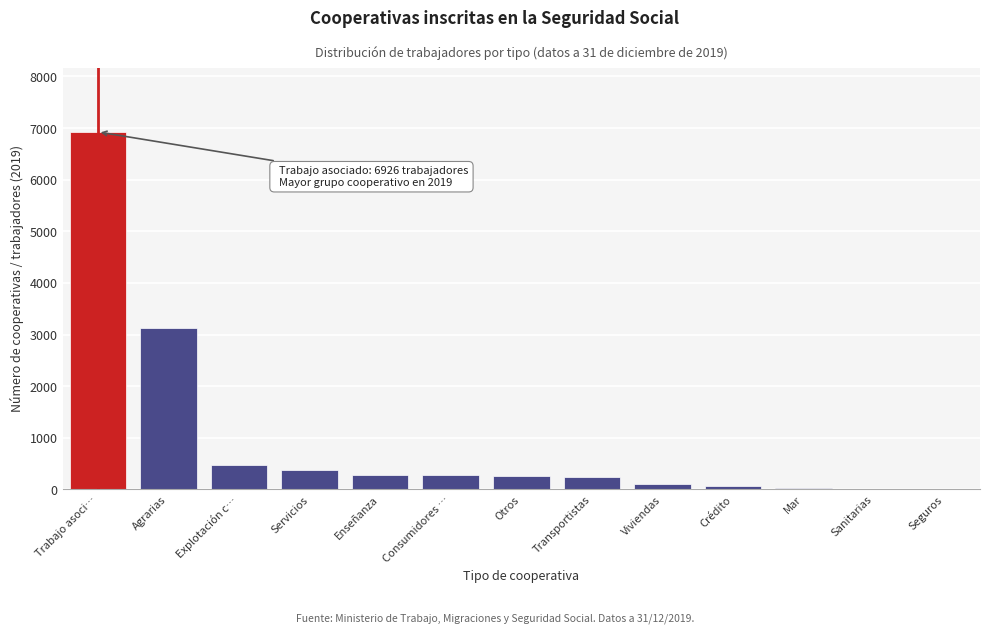

What is the maximum value shown in the chart?

6926